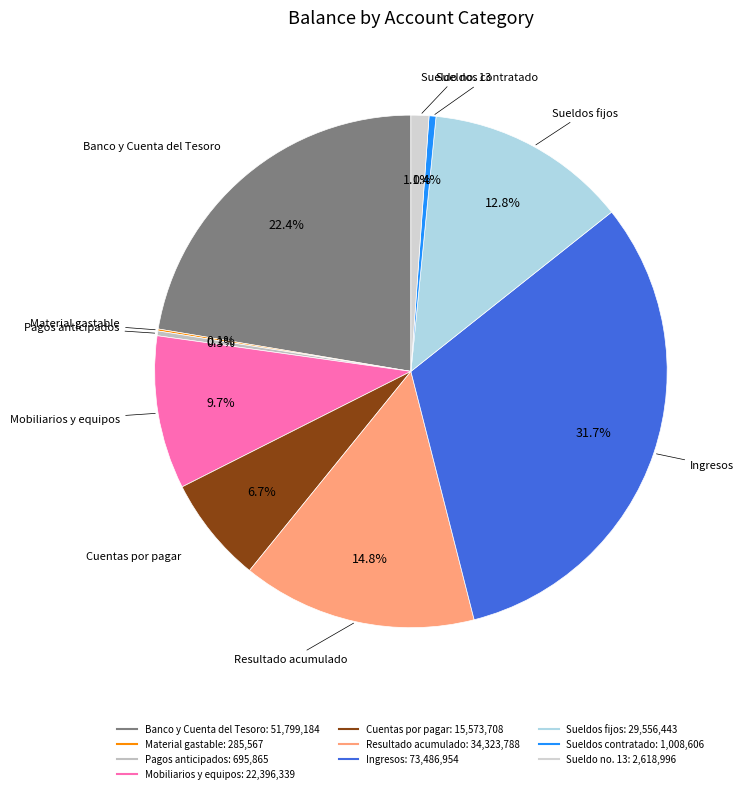

Is the sum of Banco y Cuenta del Tesoro and Ingresos greater than half?

Yes